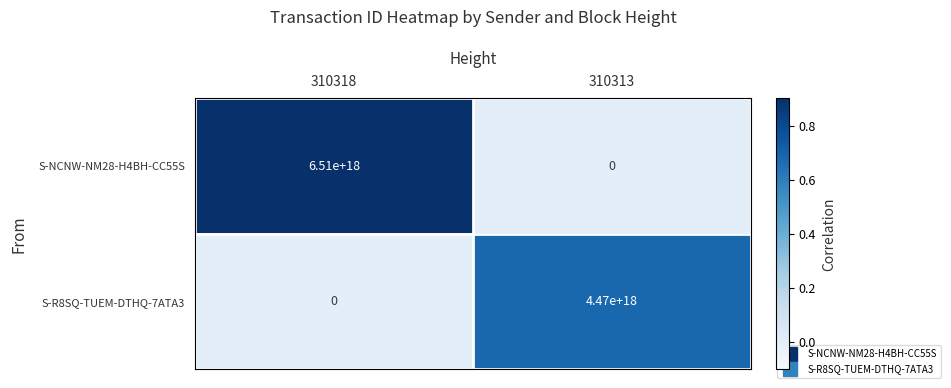

Is the value of S-NCNW-NM28-H4BH-CC55S at 310318 greater than the value of S-R8SQ-TUEM-DTHQ-7ATA3 at 310318?

Yes